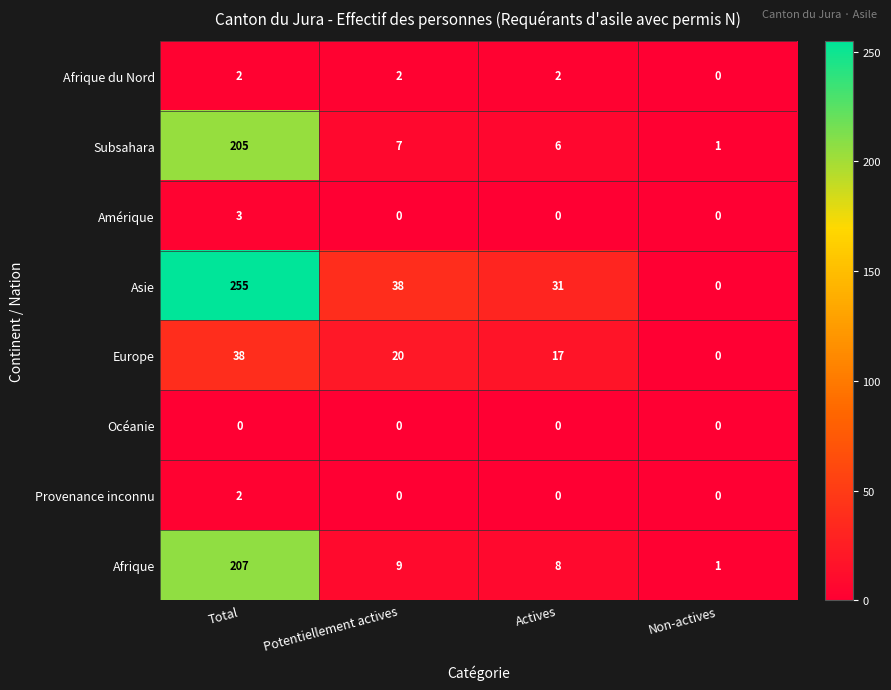

Which series has the widest spread of values?

Asie